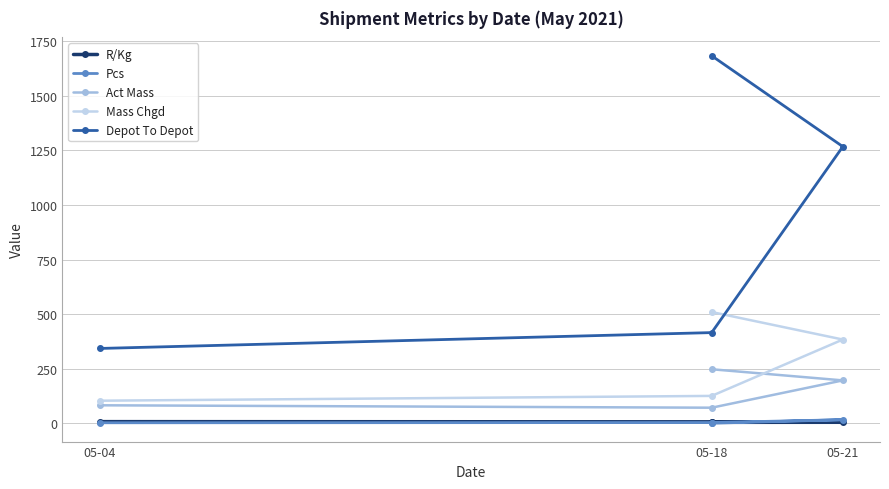

The value of Depot To Depot at 05-18 is 415.8. True or false?

True